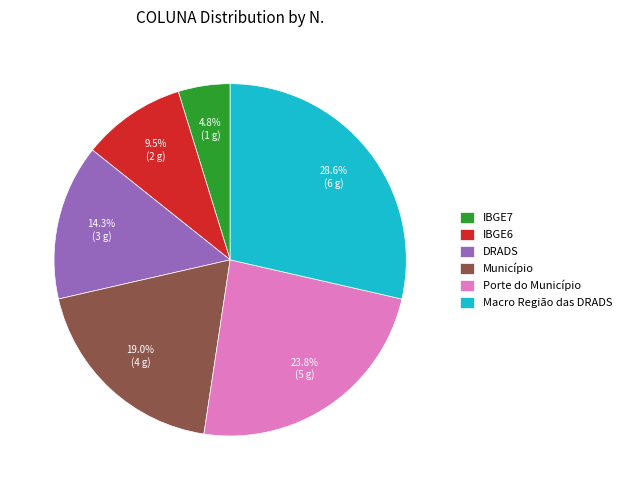

Rank the categories by value from lowest to highest.

IBGE7, IBGE6, DRADS, Município, Porte do Município, Macro Região das DRADS